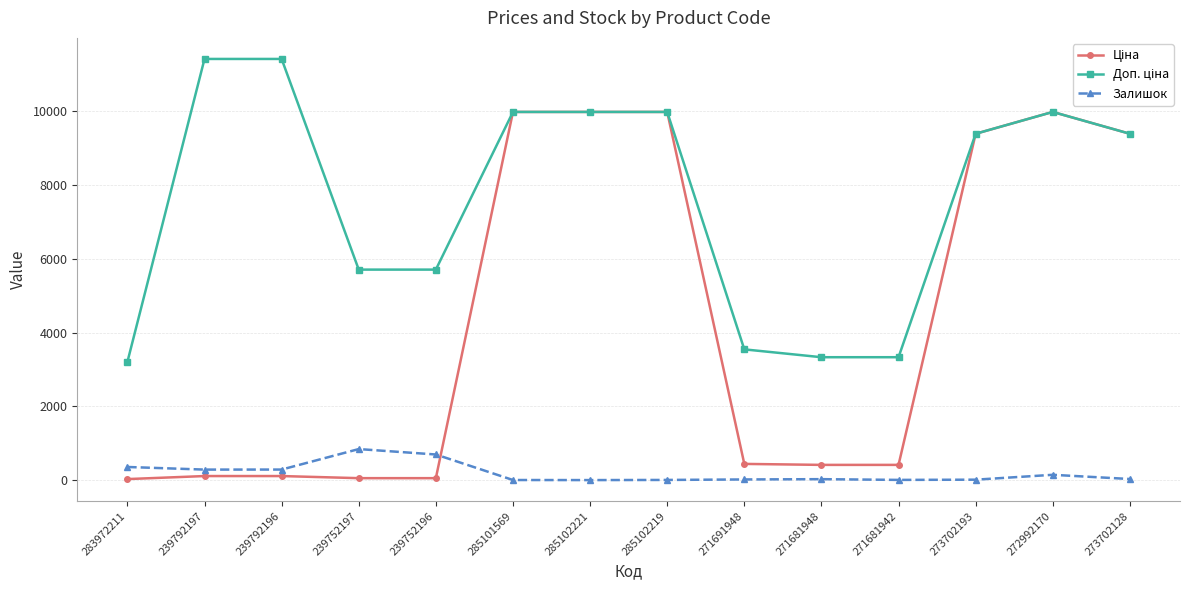

What is the greatest value displayed?

11410.0